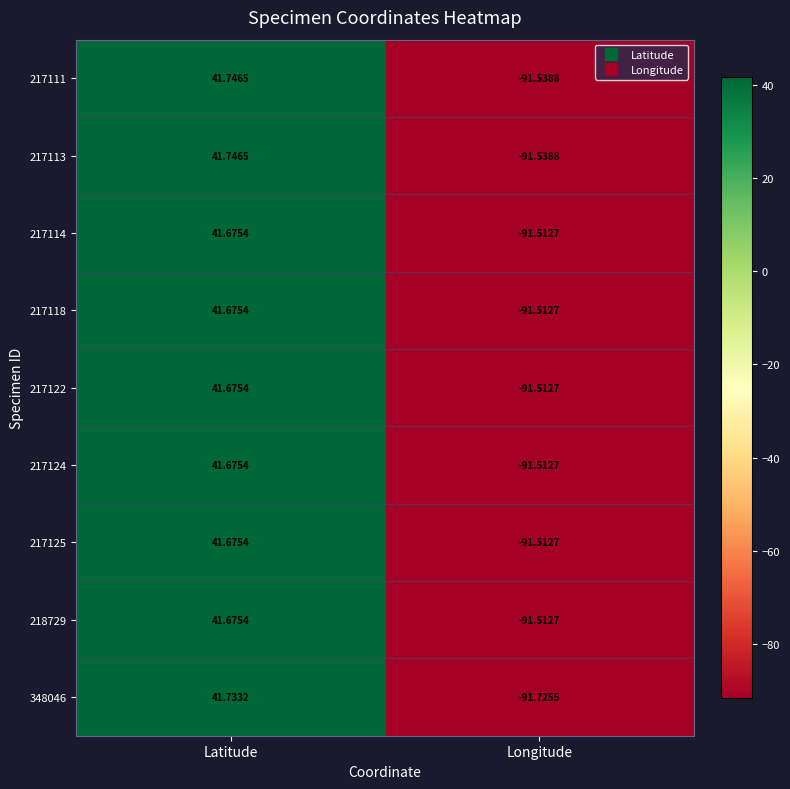

List the labels in order of 217111 value, smallest first.

Longitude, Latitude